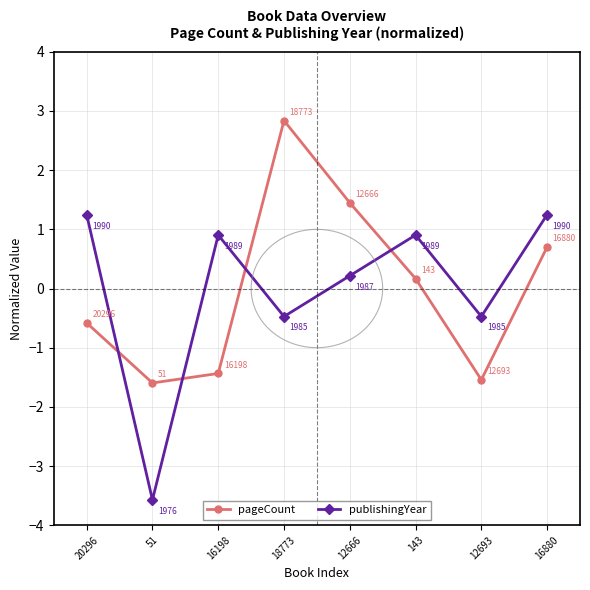

Is it true that pageCount equals -0.9 at 20296?

False